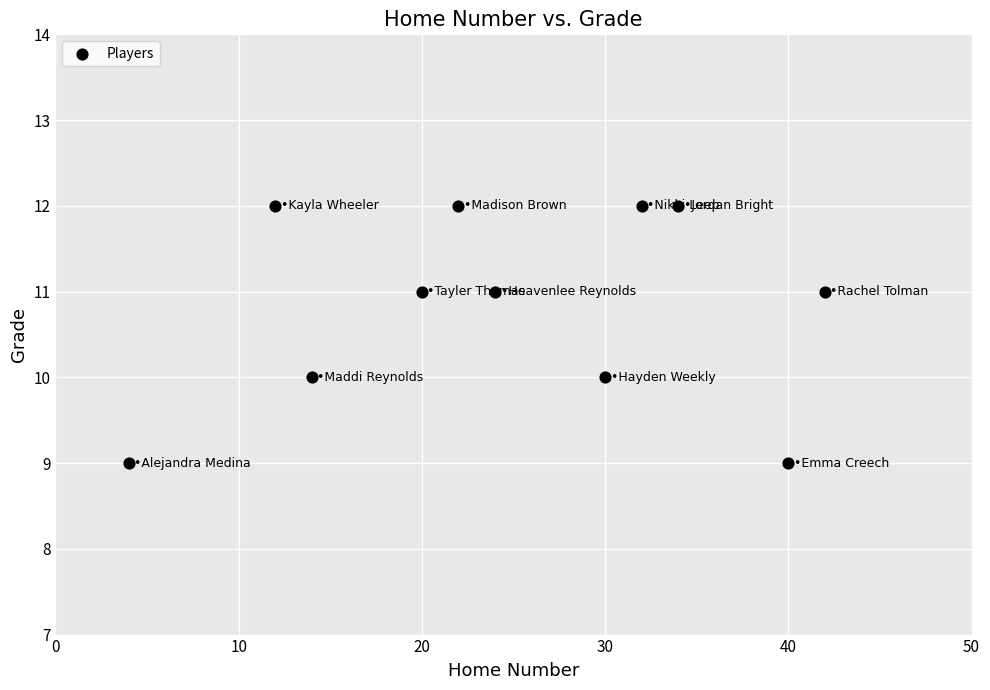

What is the average Y value?

11